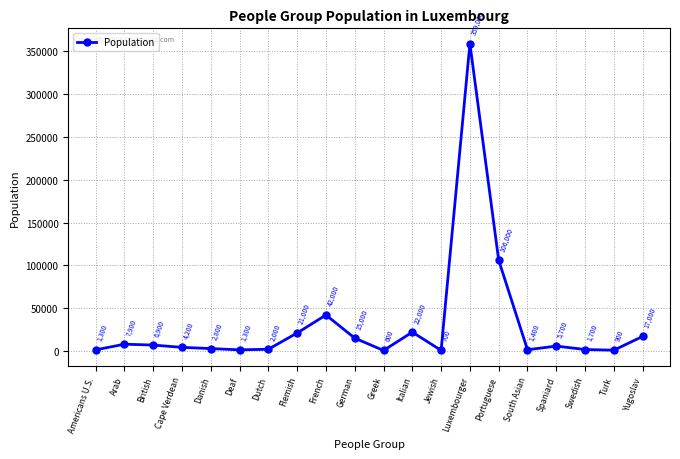

What value does the data have at Turk, to the nearest 100?

900